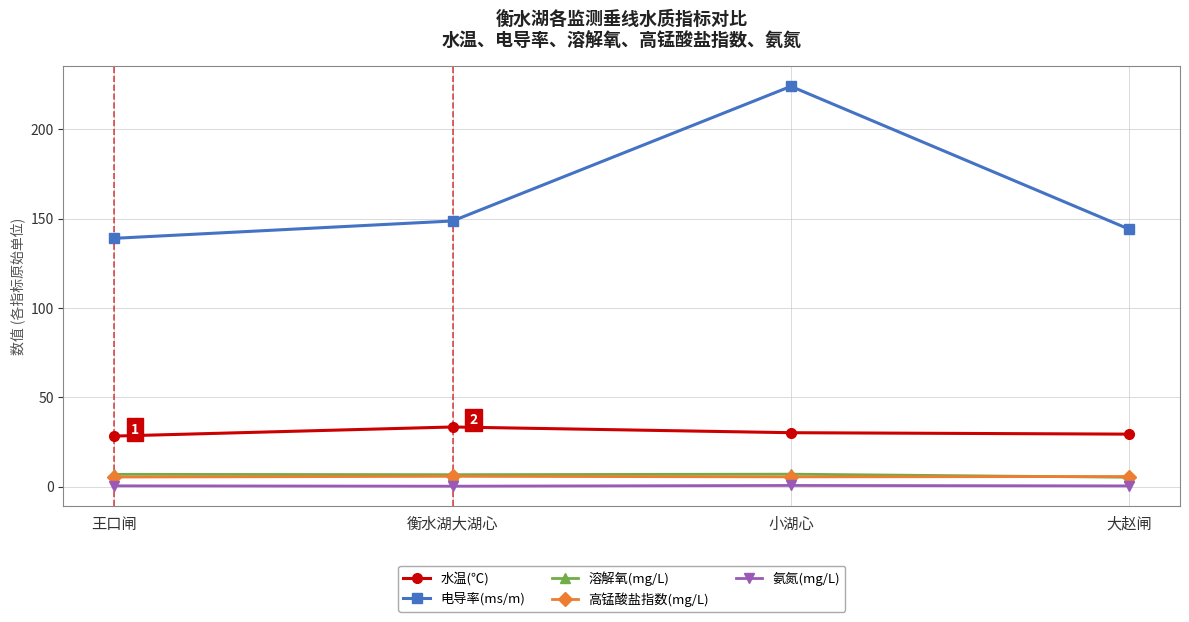

True or false: 水温(℃) has more than 0 interior local peaks.

True